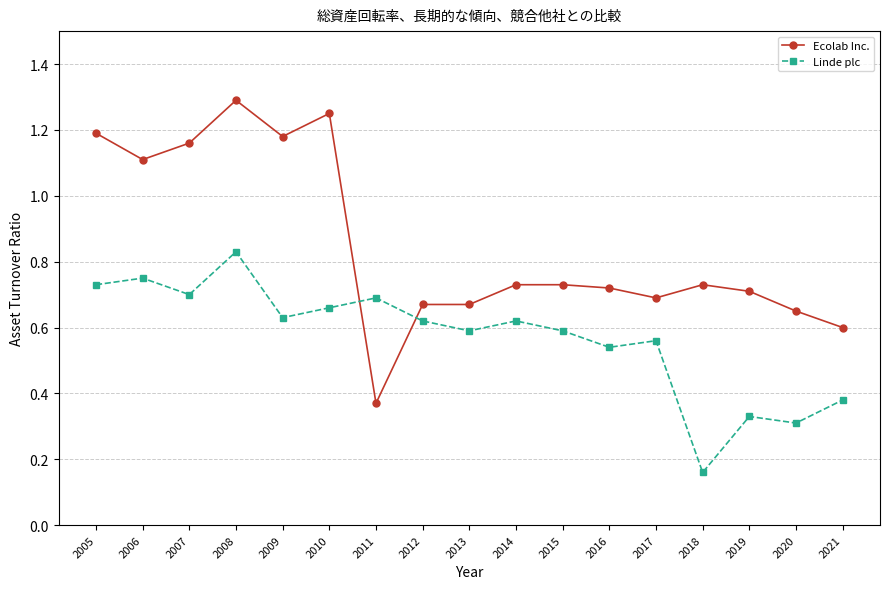

What is the difference between the maximum and minimum values in the Ecolab Inc. series?

0.9